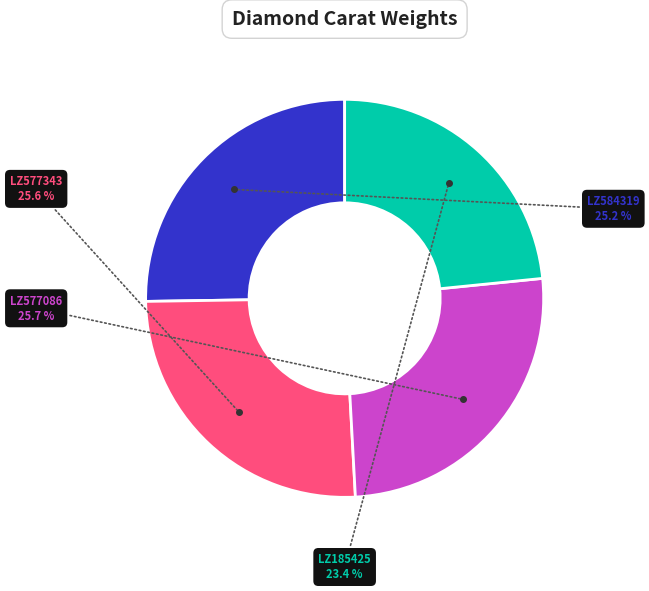

The LZ185425 slice represents 33% of the pie. True or false?

False